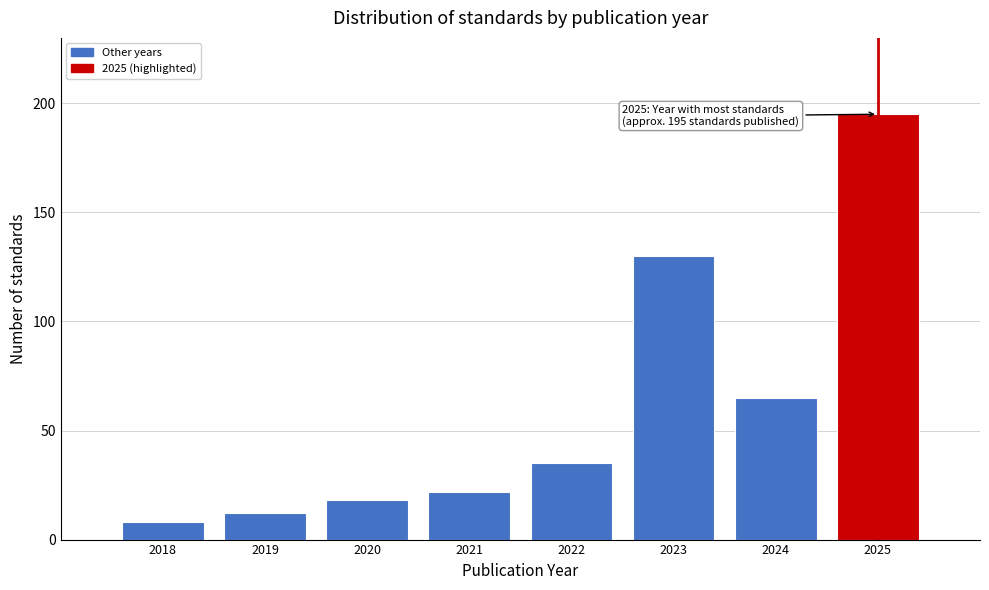

Reading left to right, what are all the values shown in this chart?

2018=8	2019=12	2020=18	2021=22	2022=35	2023=130	2024=65	2025=195